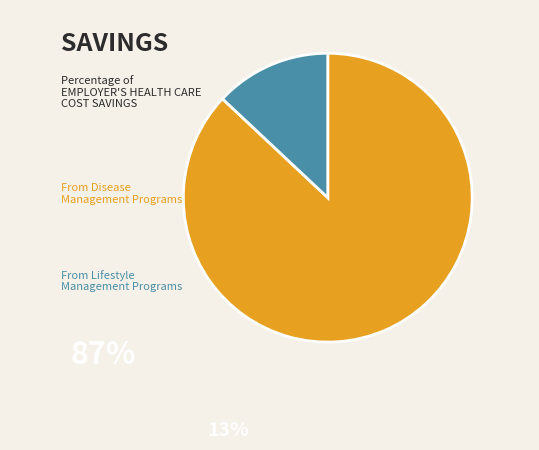

Does any single category account for the majority?

Yes